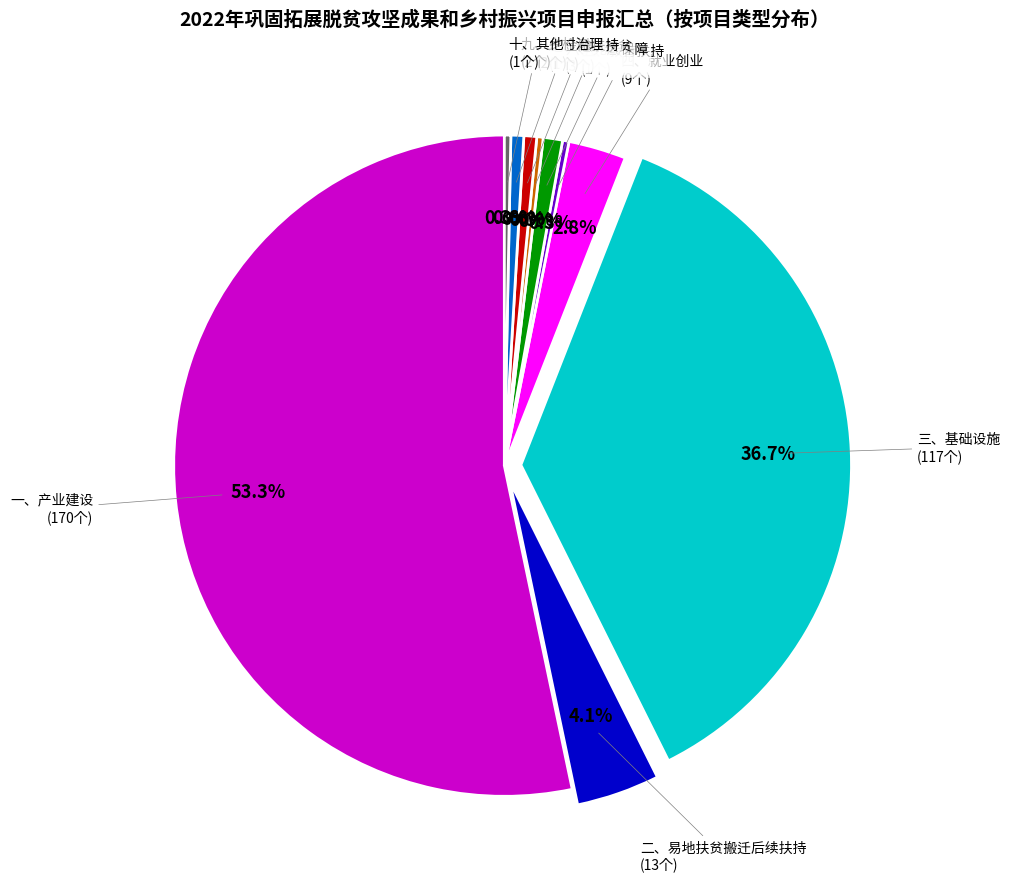

Is there any slice that represents more than half of the pie?

Yes